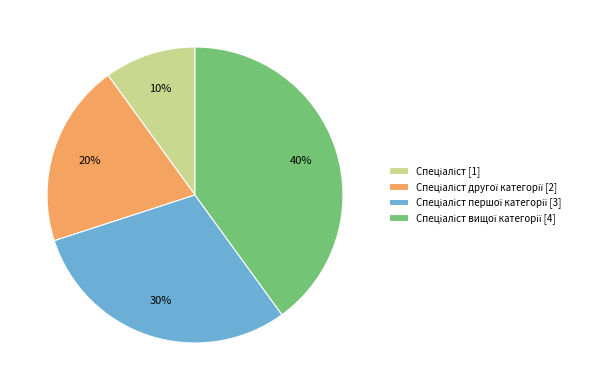

To the nearest percent, what is the difference between the largest and smallest slice percentages?

30%